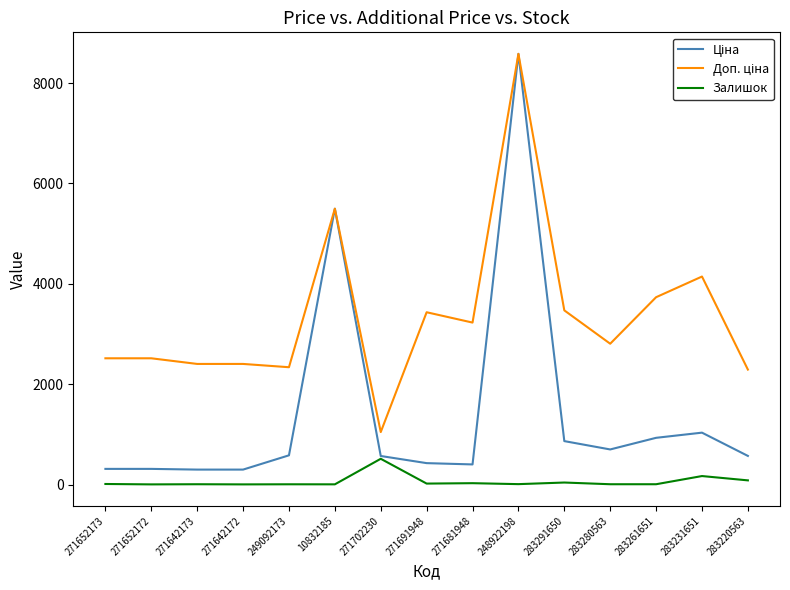

What is the approximate value of Залишок at 271681948?

30.0